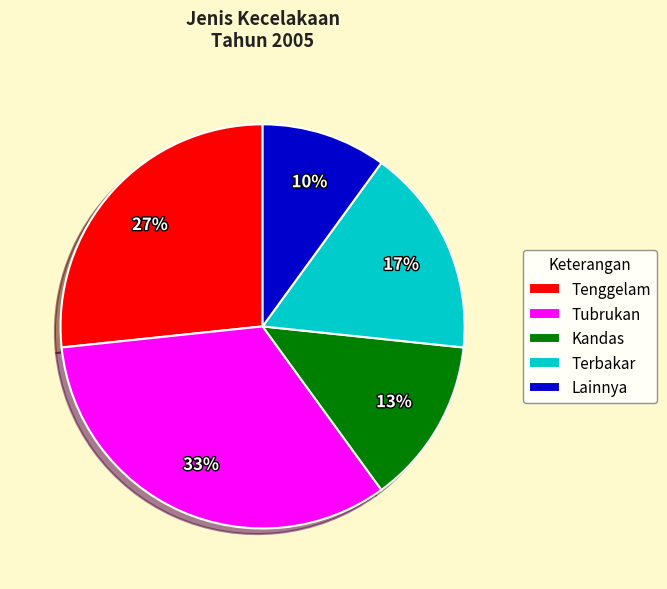

To the nearest percent, what is the difference between the largest and smallest slice percentages?

23%